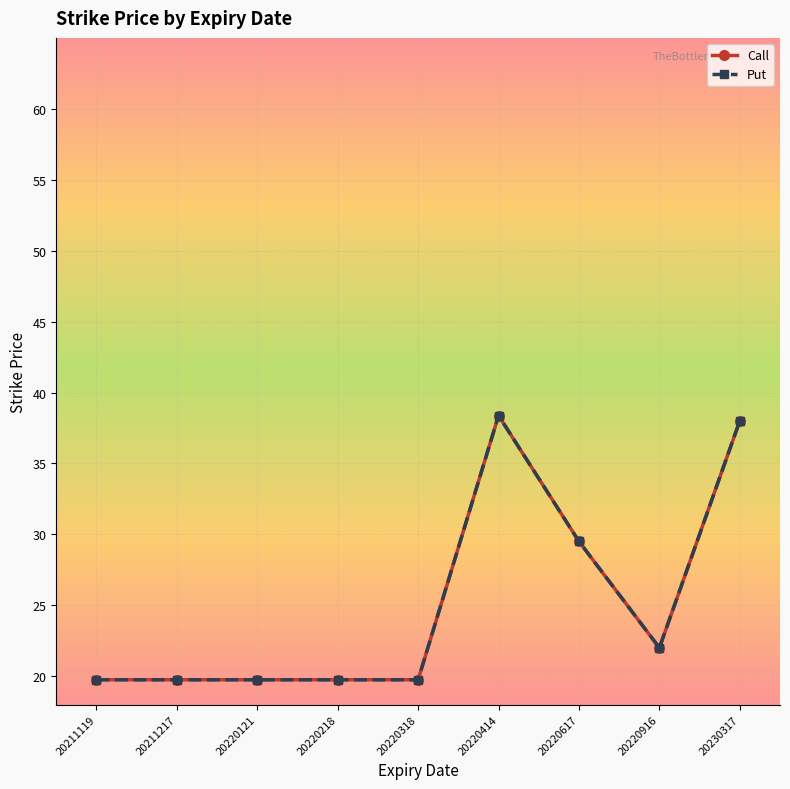

What are all the series names shown in the legend?

Call, Put